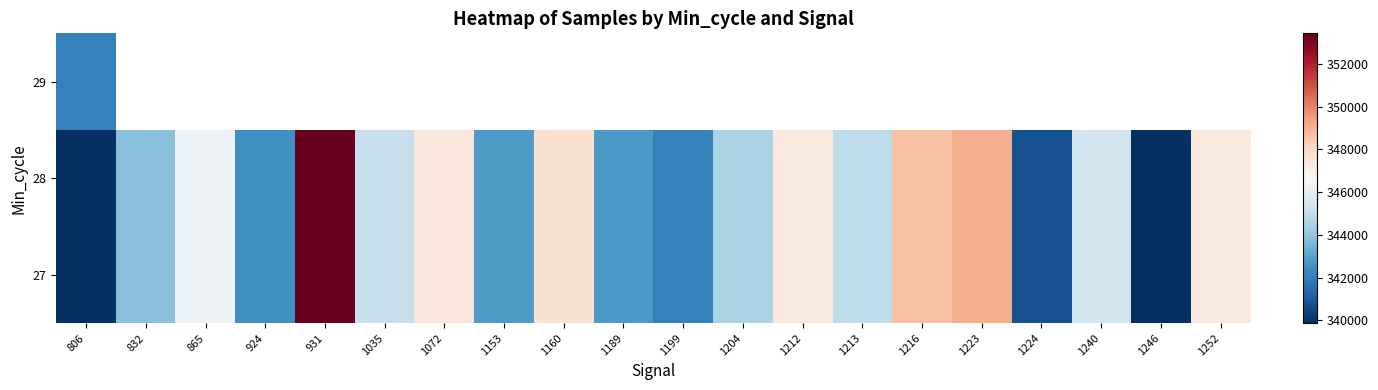

Between 1072 and 1189, which is larger?

1072